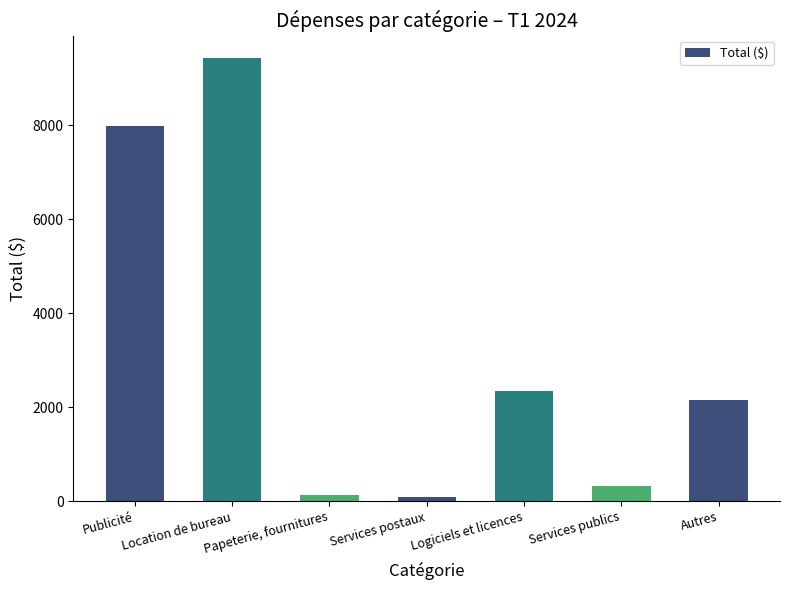

Which has a higher value, Publicité or Autres?

Publicité